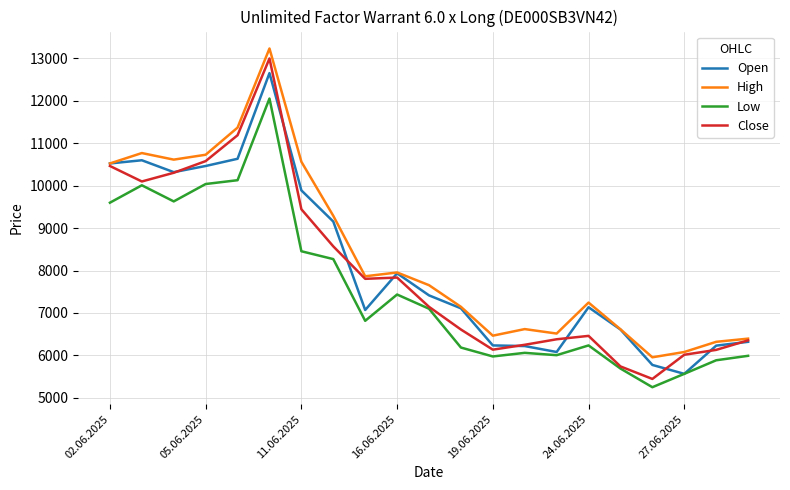

True or false: High and Low intersect in this chart.

False